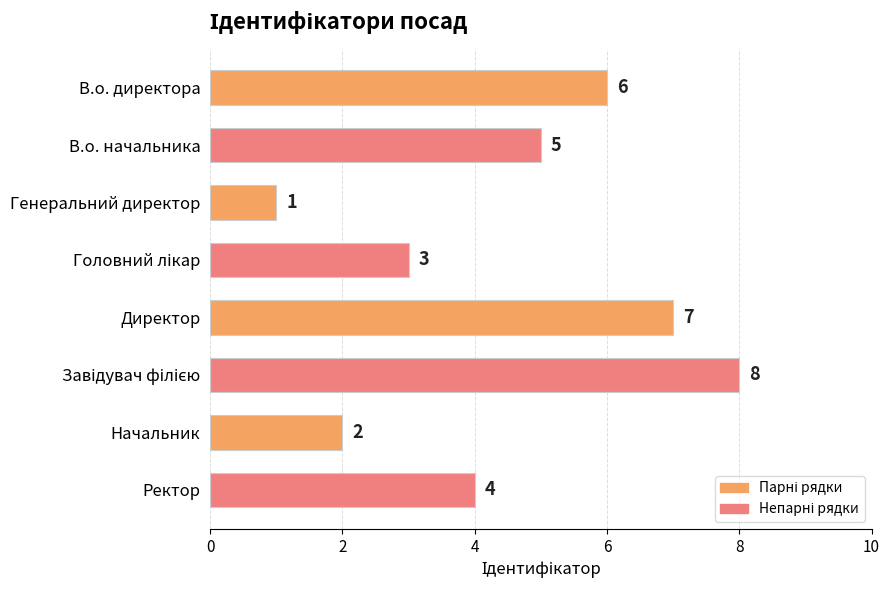

Reading top to bottom, list all the values displayed in this chart.

6	5	1	3	7	8	2	4